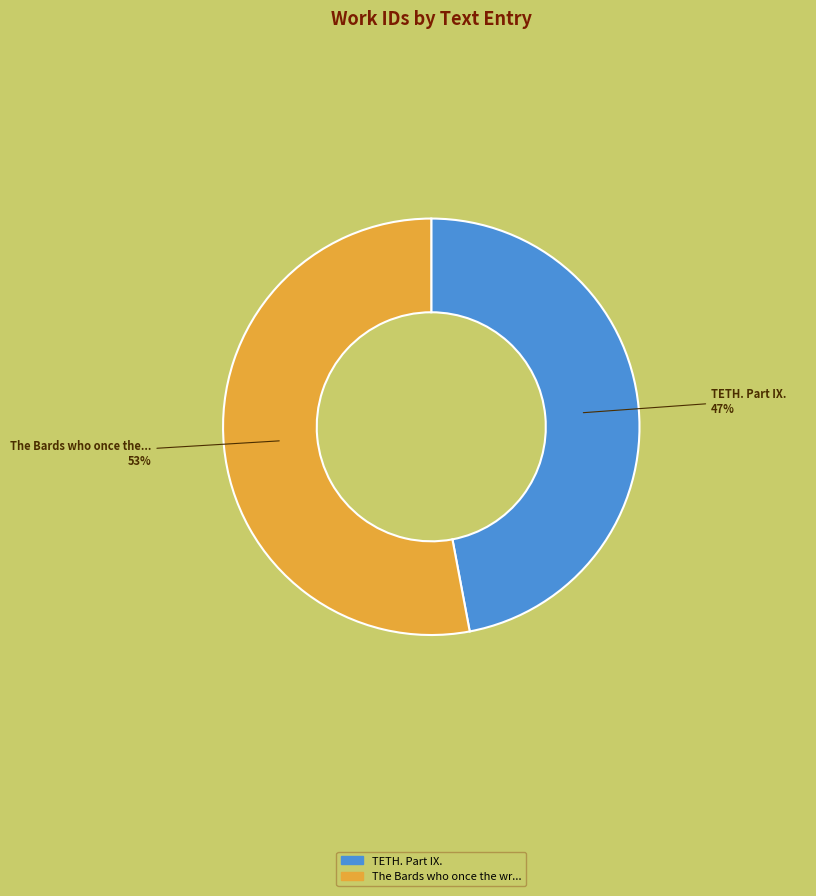

Is it true that TETH. Part IX. is 37% of the pie?

False